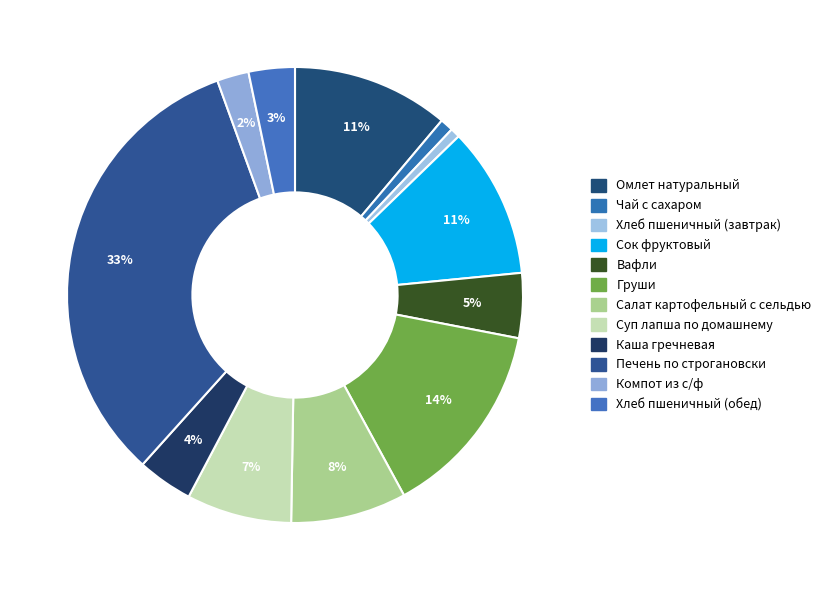

How many segments does this pie chart have?

12